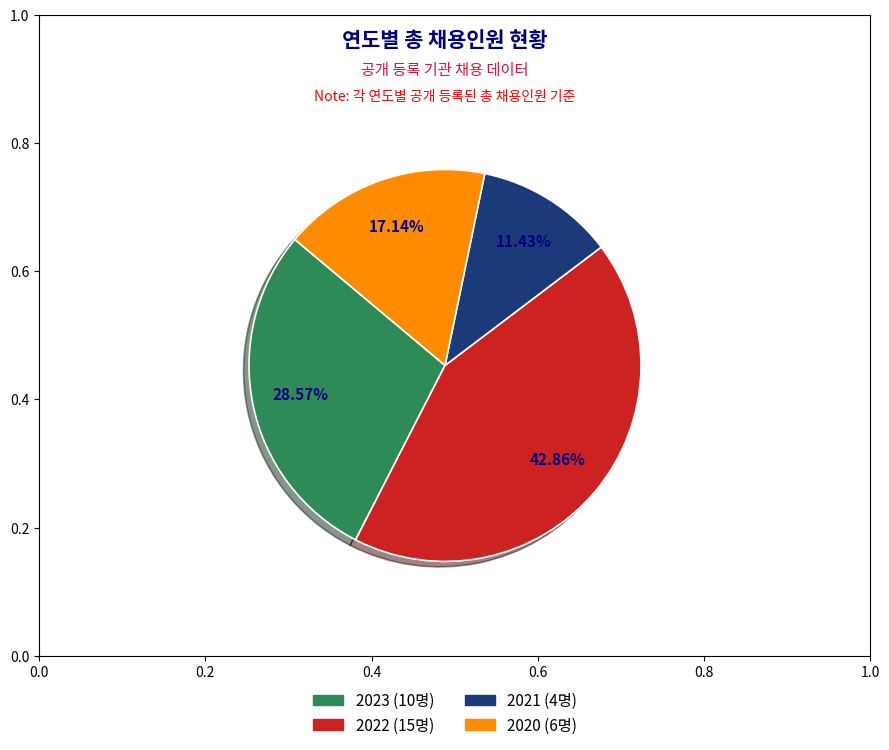

Approximately how many times larger is the value at 2020 compared to 2023?

0.6